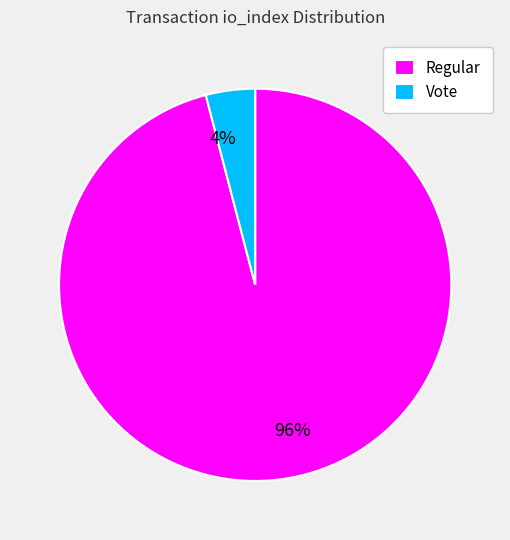

Combined, do Vote and Regular account for over 50%?

Yes